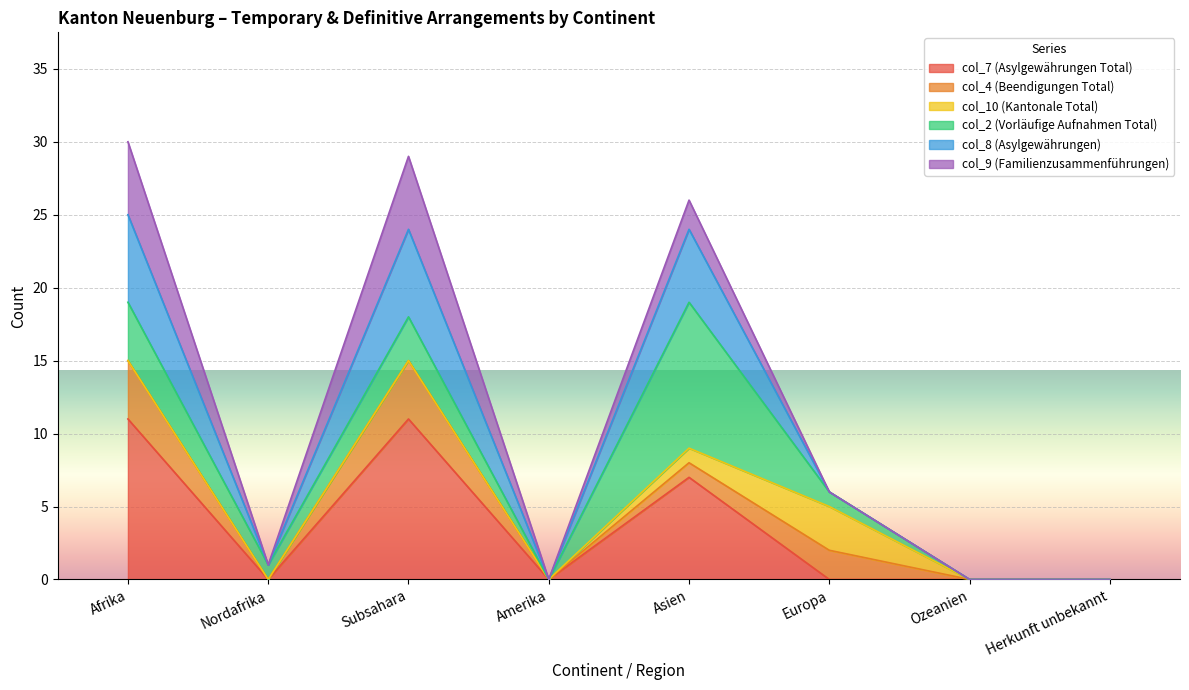

Is it true that col_7 (Asylgewährungen Total) equals 5 at Europa?

False